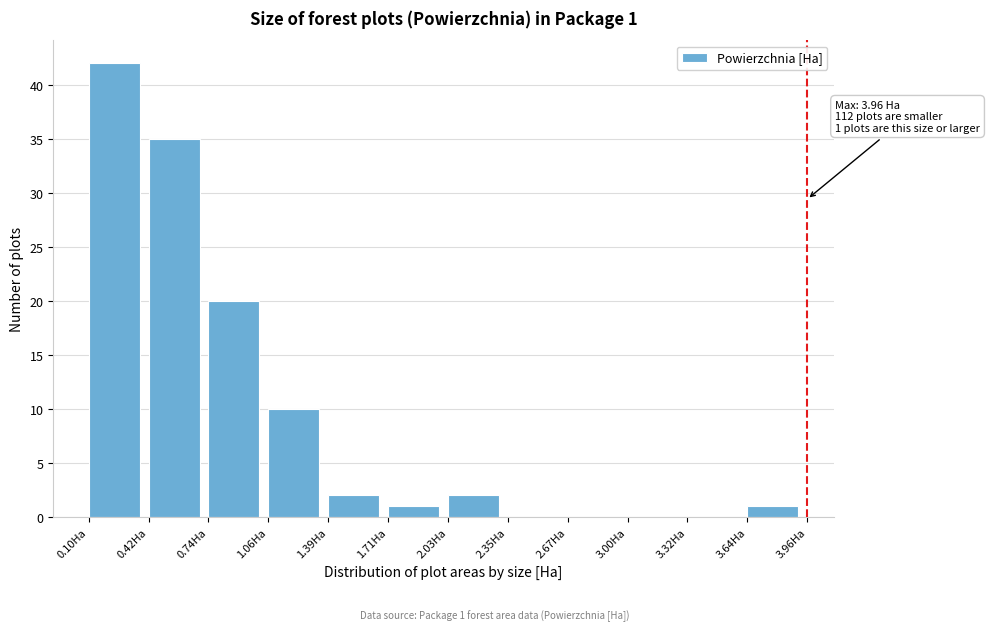

Over which range of the x-axis is the bar tallest?

0.10 to 0.40